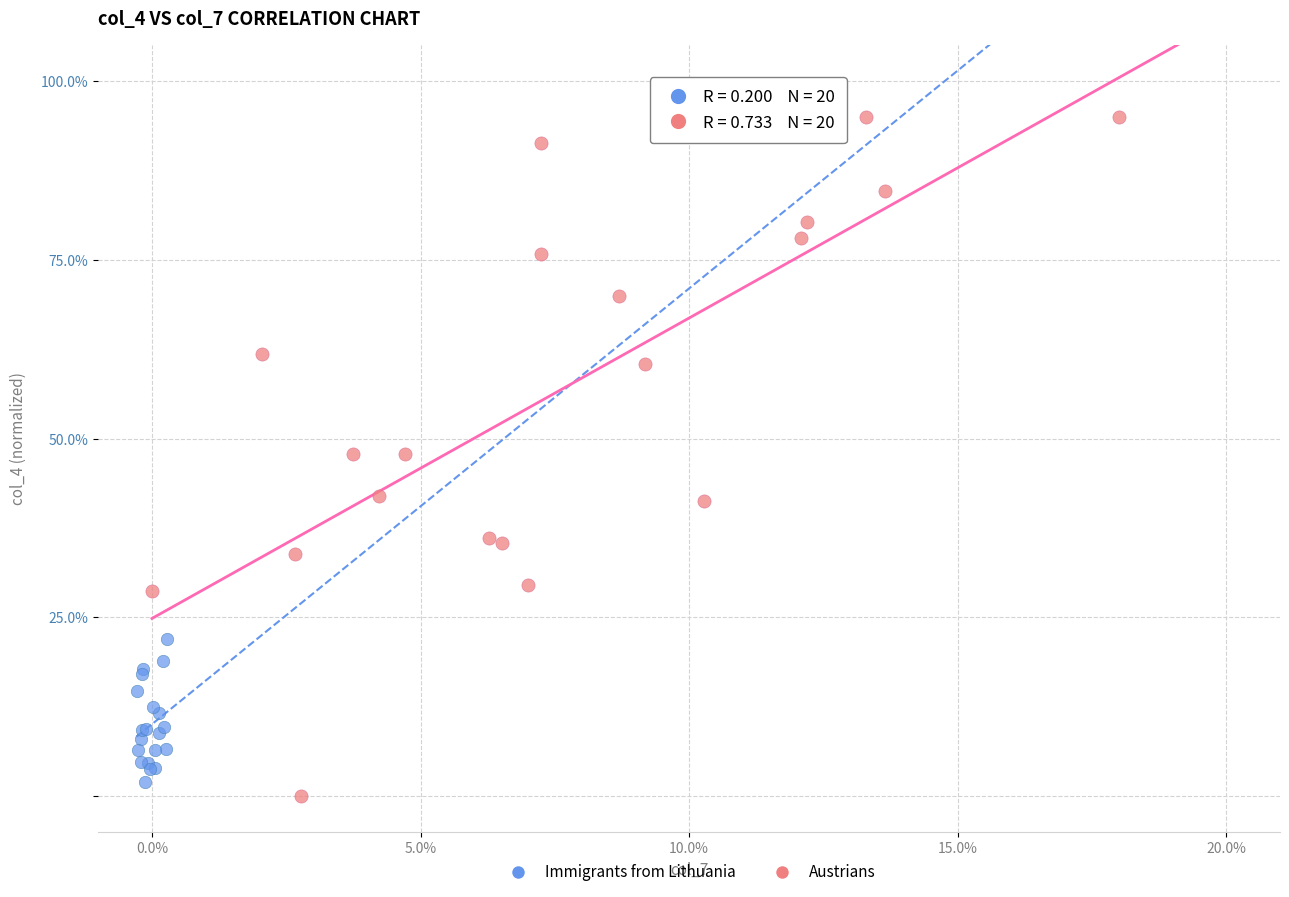

Which series has the widest spread of Y values?

Austrians